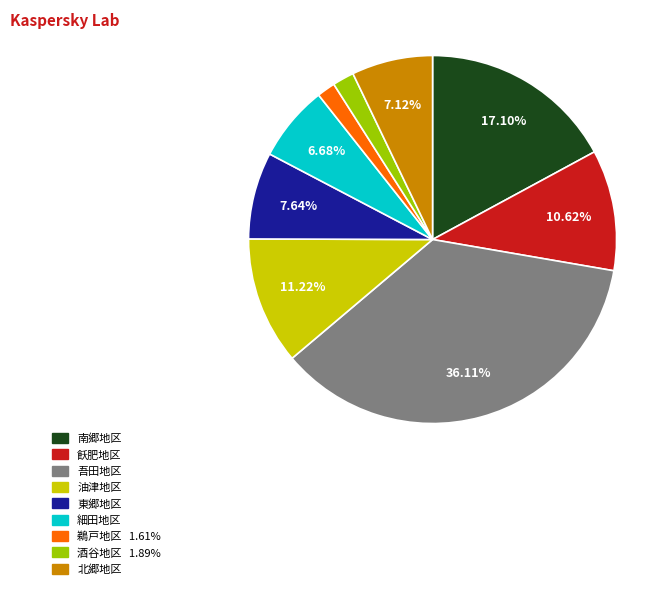

How many segments does this pie chart have?

9